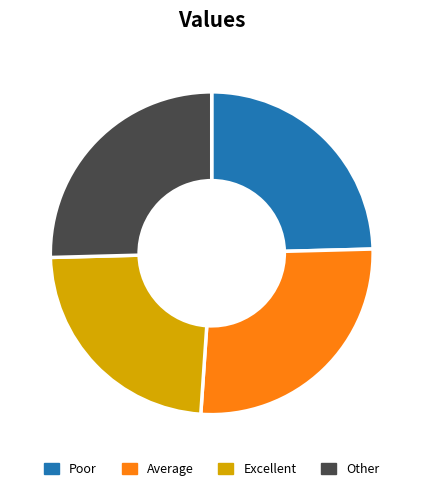

Does any single category account for the majority?

No